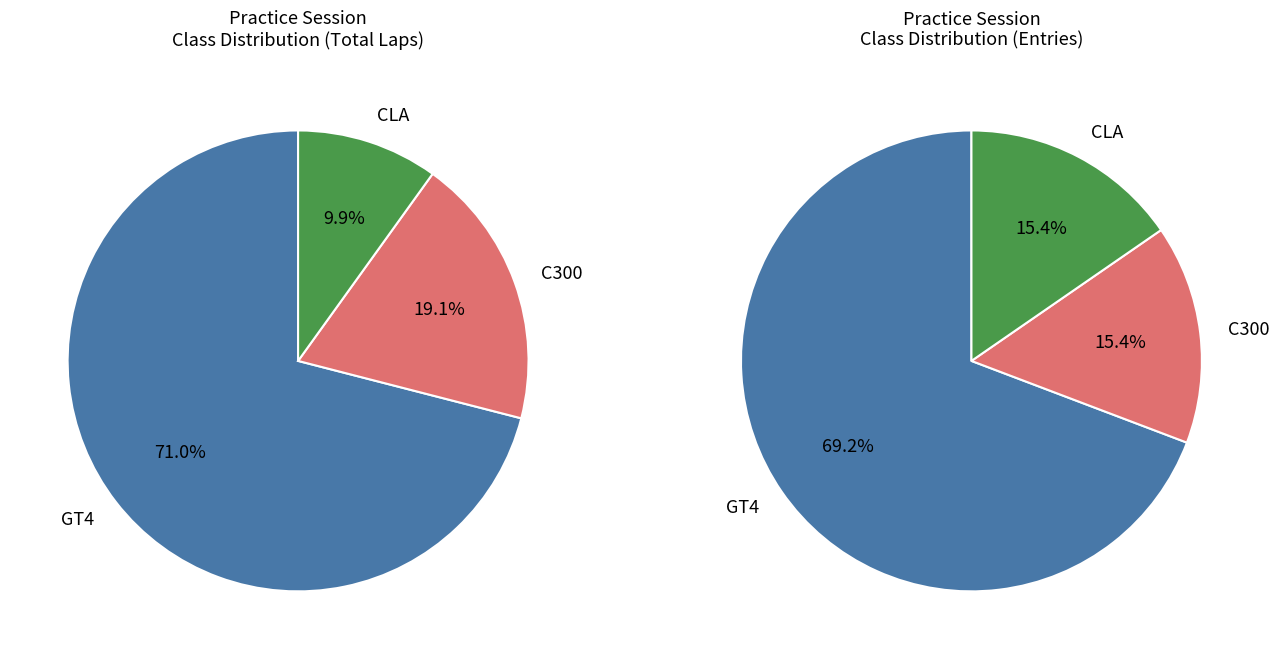

To the nearest percent, what is the average slice percentage?

33%